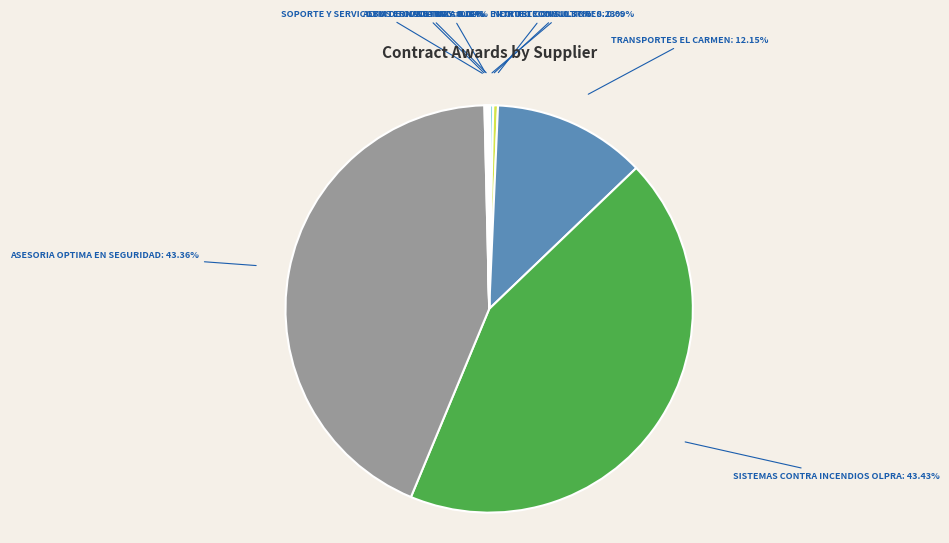

Is there a majority slice in this chart?

No